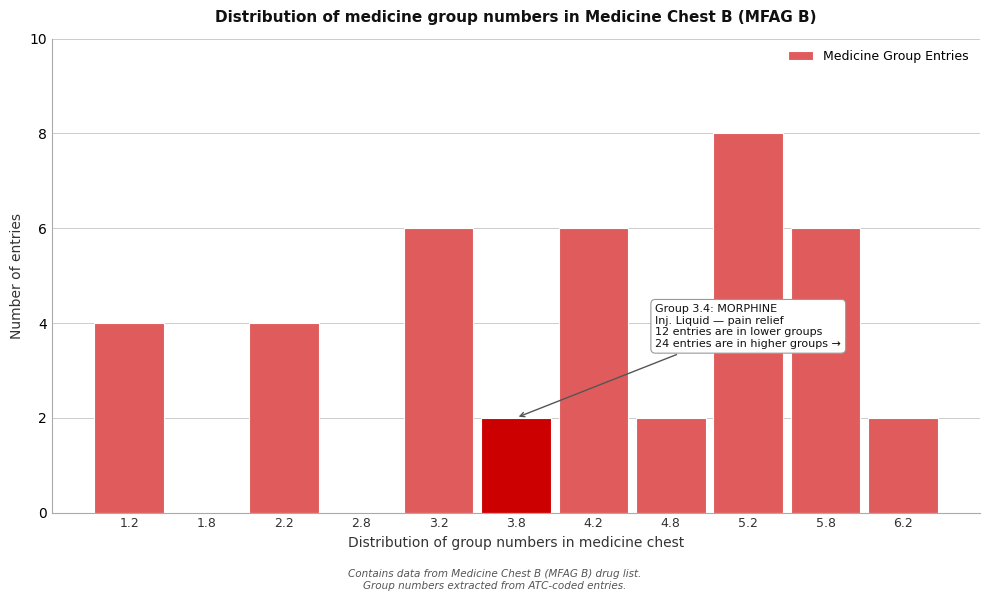

Reading right to left, extract all data points from this chart.

6.2=2	5.8=6	5.2=8	4.8=2	4.2=6	3.8=2	3.2=6	2.8=0	2.2=4	1.8=0	1.2=4